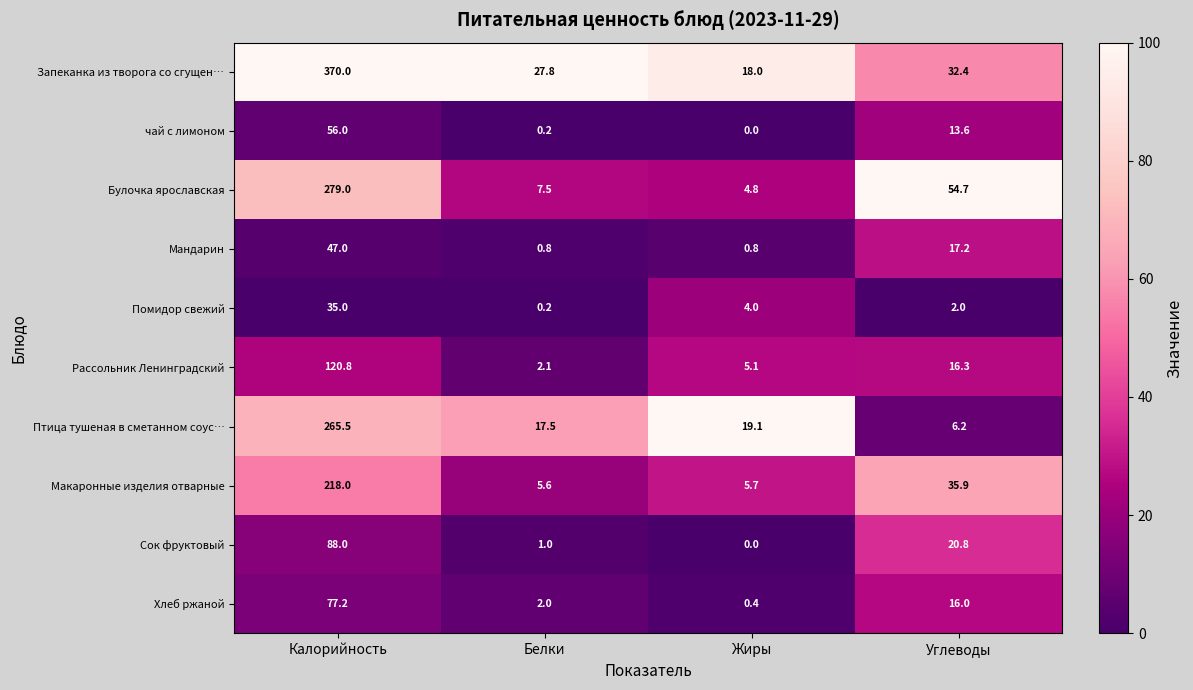

What is the spread (max minus min) of values at Углеводы?

52.7